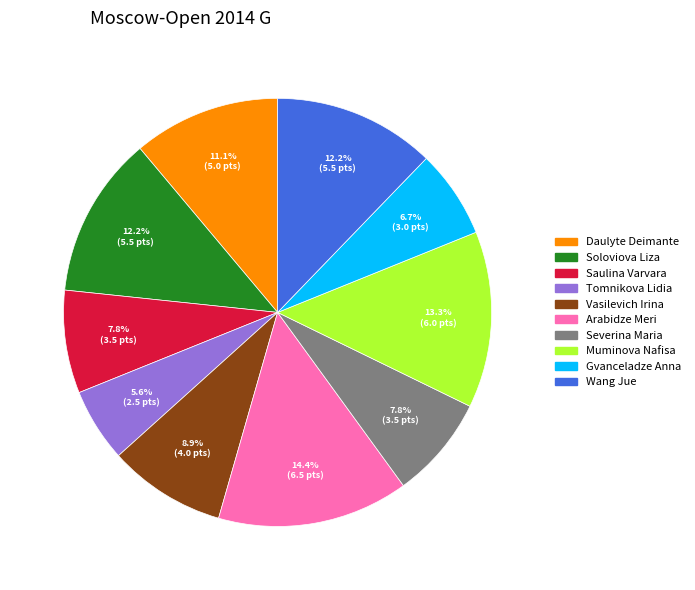

Between Saulina Varvara and Wang Jue, which is larger?

Wang Jue